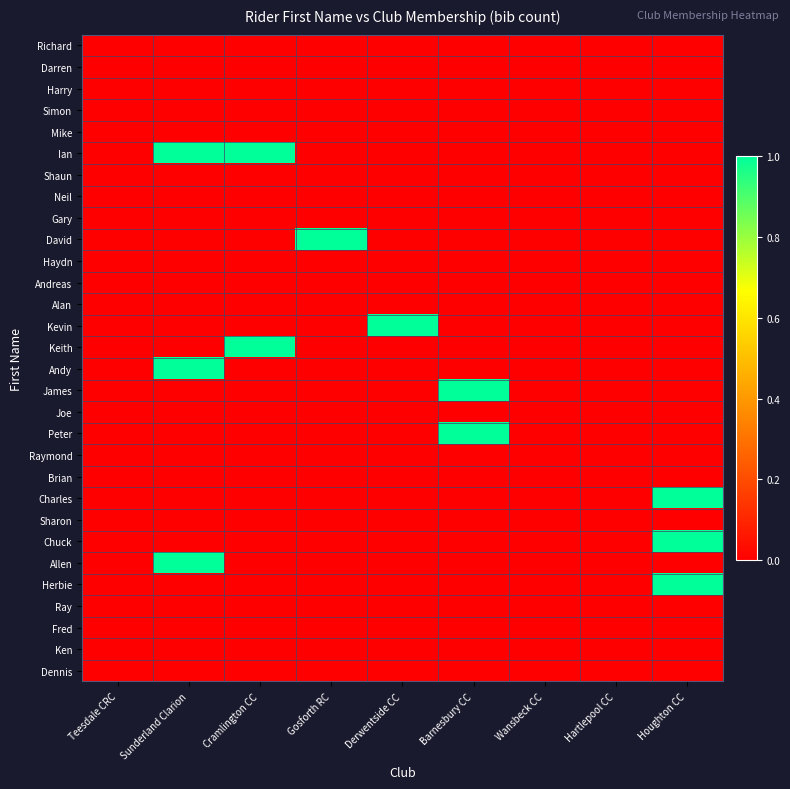

Which label corresponds to the smallest value in the chart?

Teesdale CRC